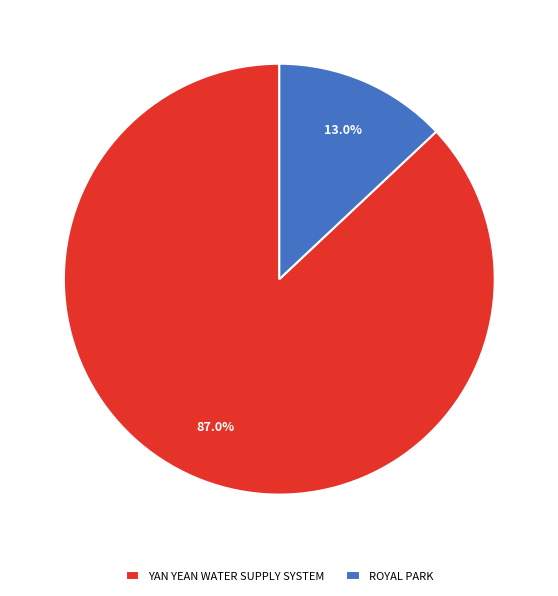

To the nearest percent, what is the average slice percentage?

50%